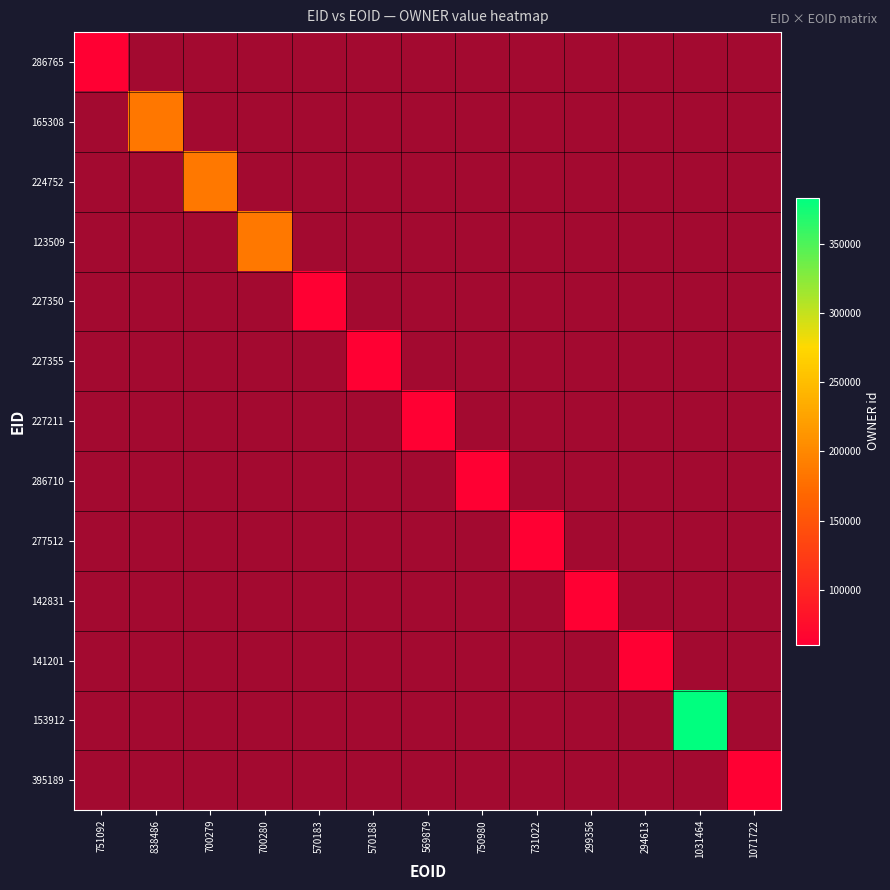

At which label does 224752 reach its minimum?

751092